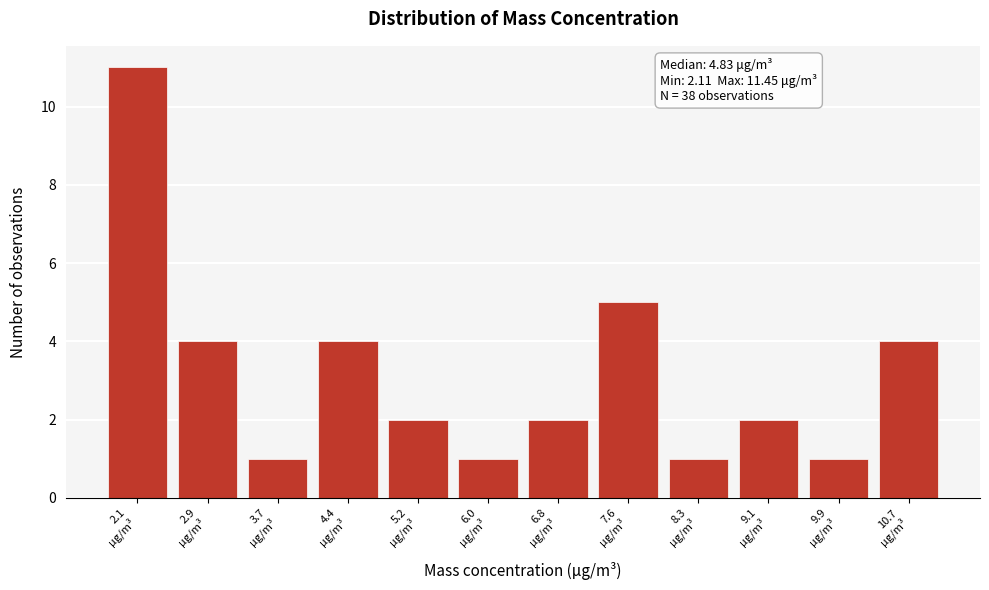

Reading left to right, transcribe all the data shown in this chart.

11	4	1	4	2	1	2	5	1	2	1	4